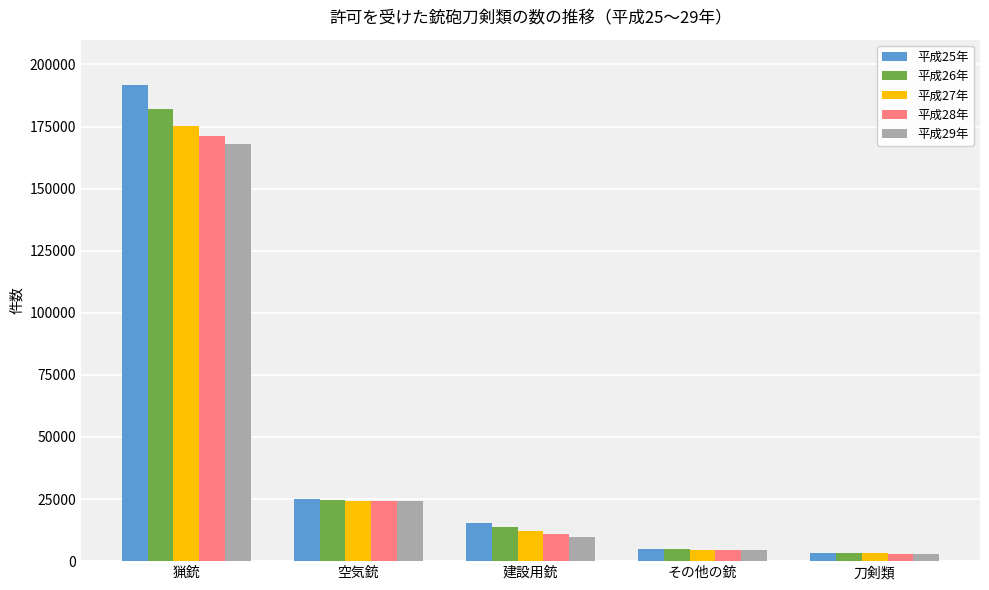

What is the sum of all 平成27年 values?

219350